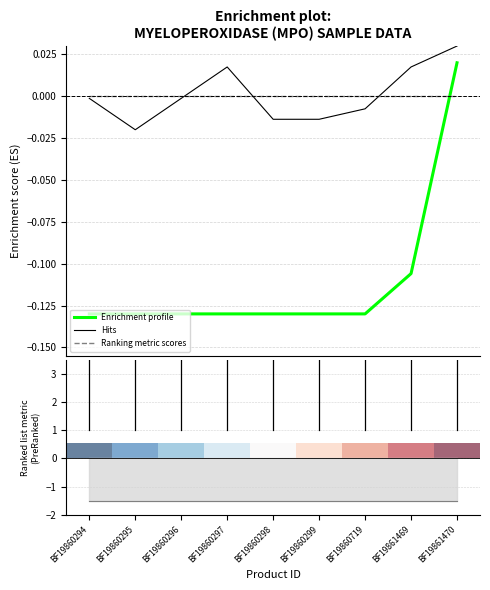

True or false: Ranking metric scores and Enrichment profile cross at least once.

True